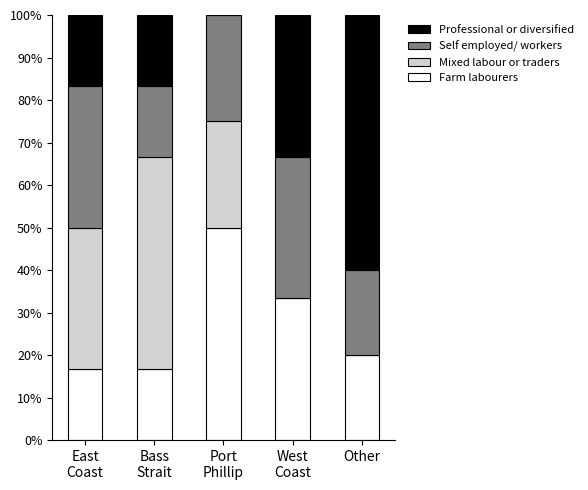

Count the number of data series in this chart.

4